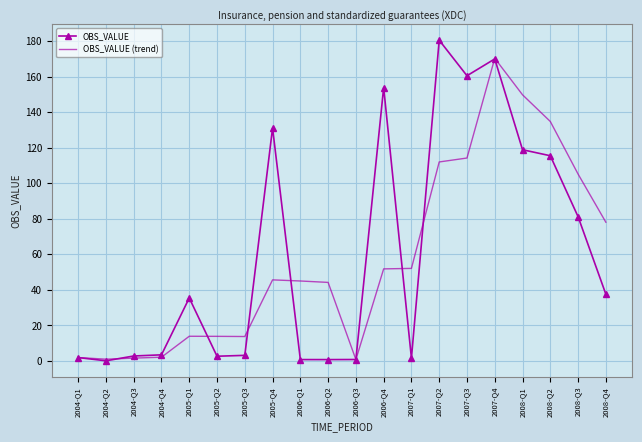

How many values in the OBS_VALUE series exceed 35?

10